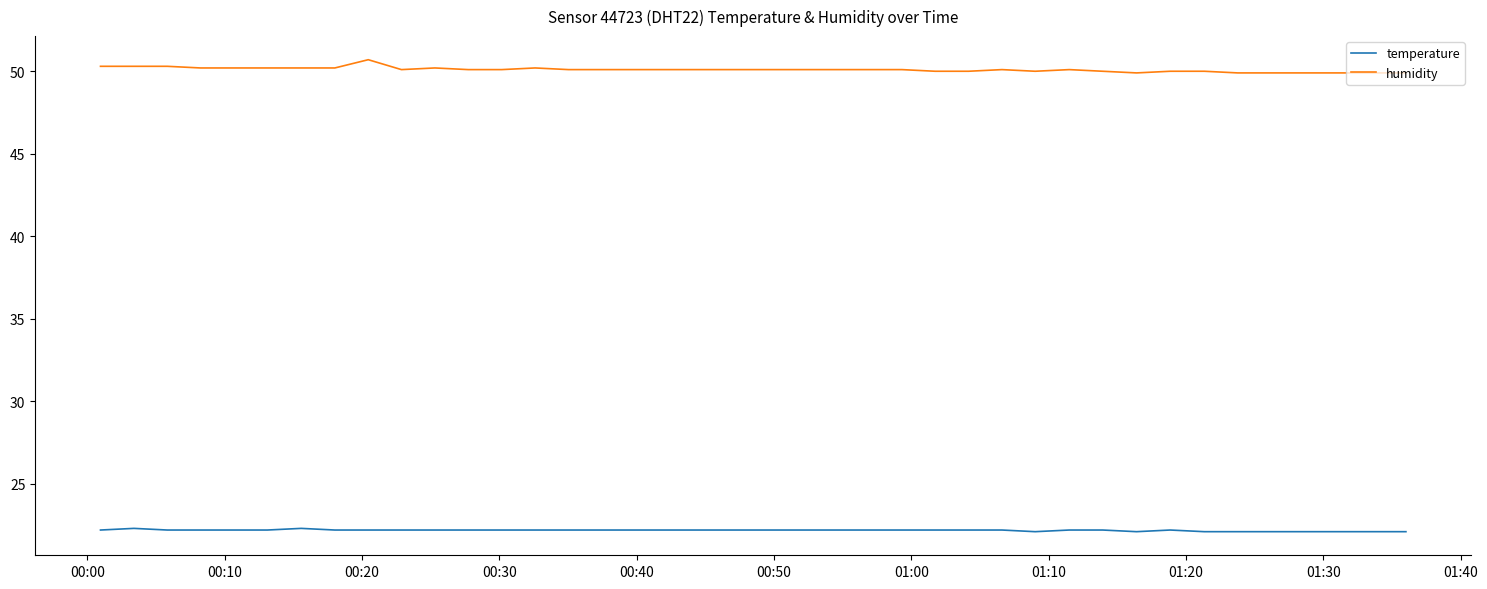

Which series has the largest total across all categories?

humidity